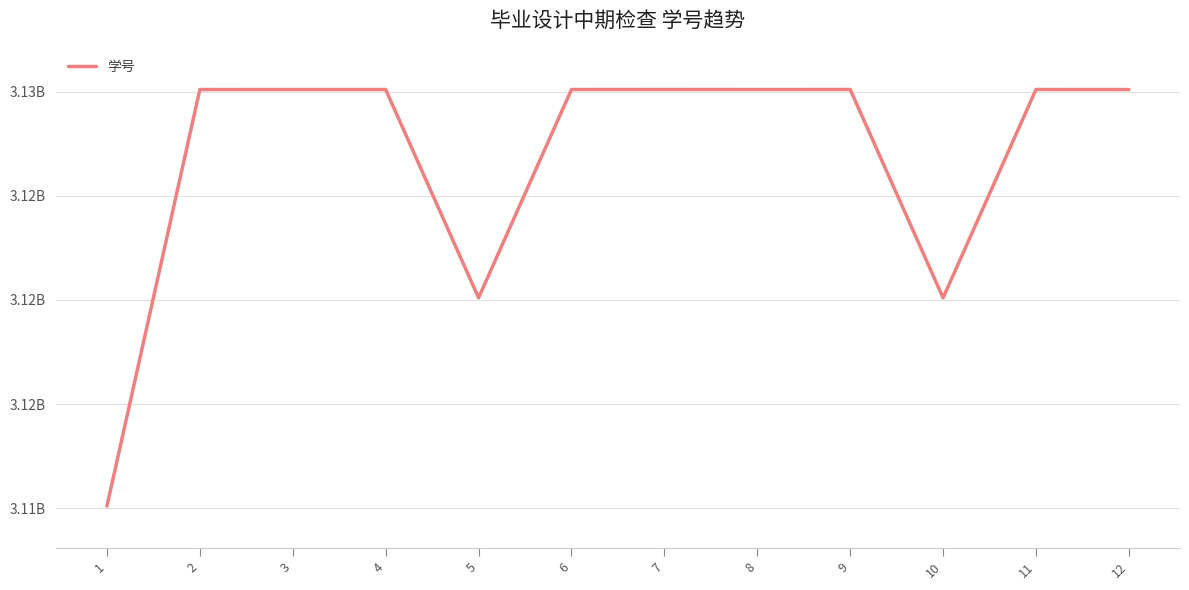

What is the minimum value shown in the chart?

3110104351